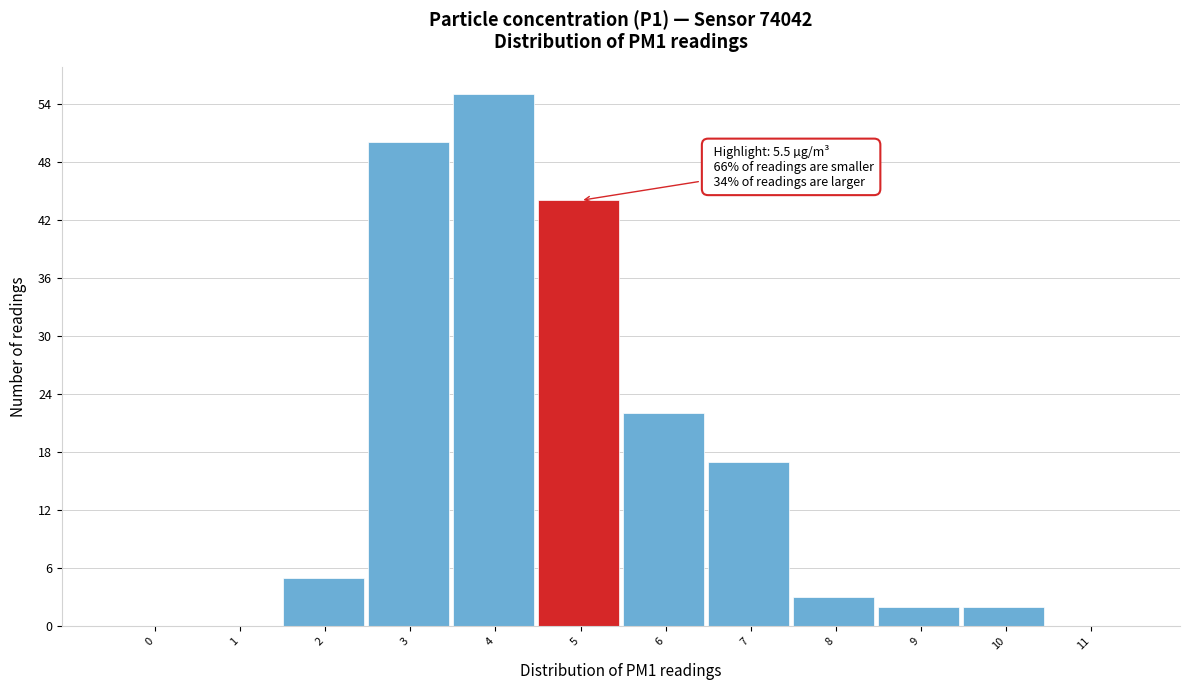

Reading left to right, list all the values displayed in this chart.

0=0	1=0	2=5	3=50	4=55	5=44	6=22	7=17	8=3	9=2	10=2	11=0